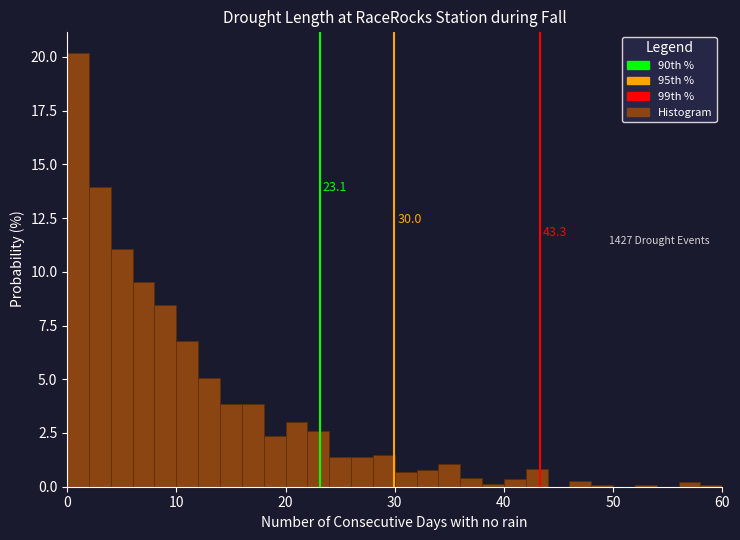

Read against the x-axis, roughly where is the centre of the tallest bar?

1